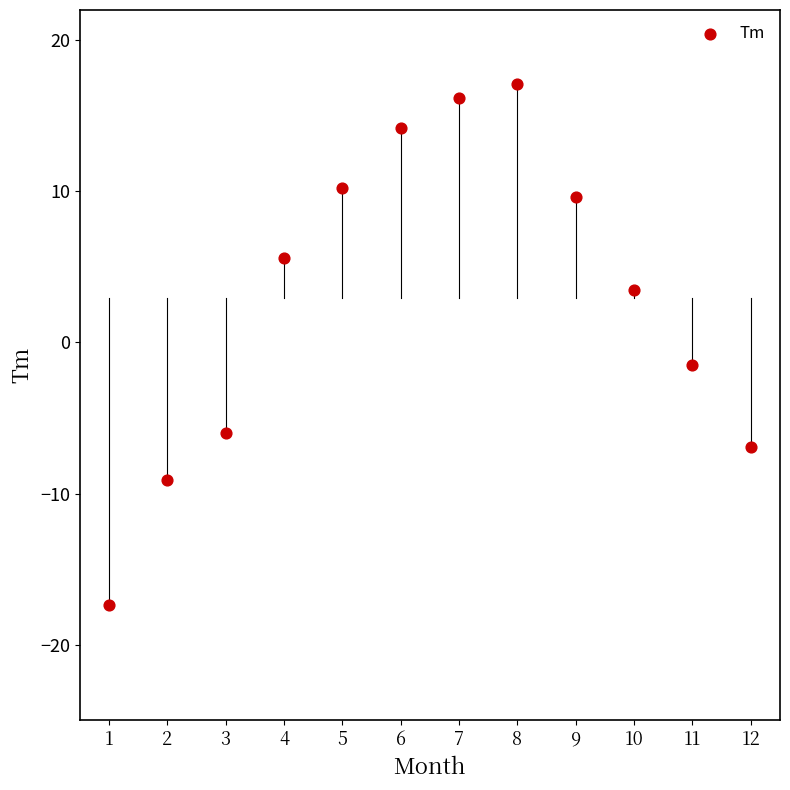

What Y value in the scatter plot is closest to 0?

-1.5